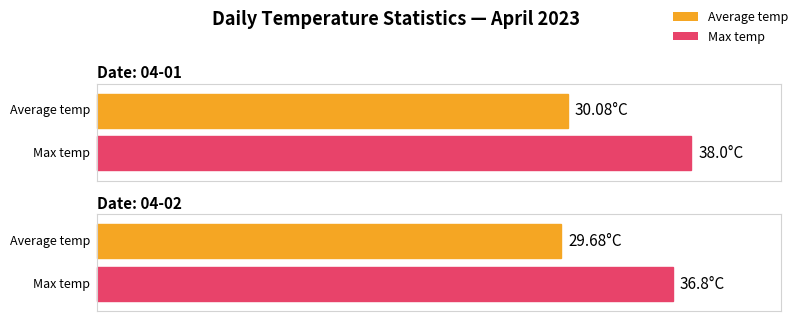

Does the chart contain stacked bars?

No